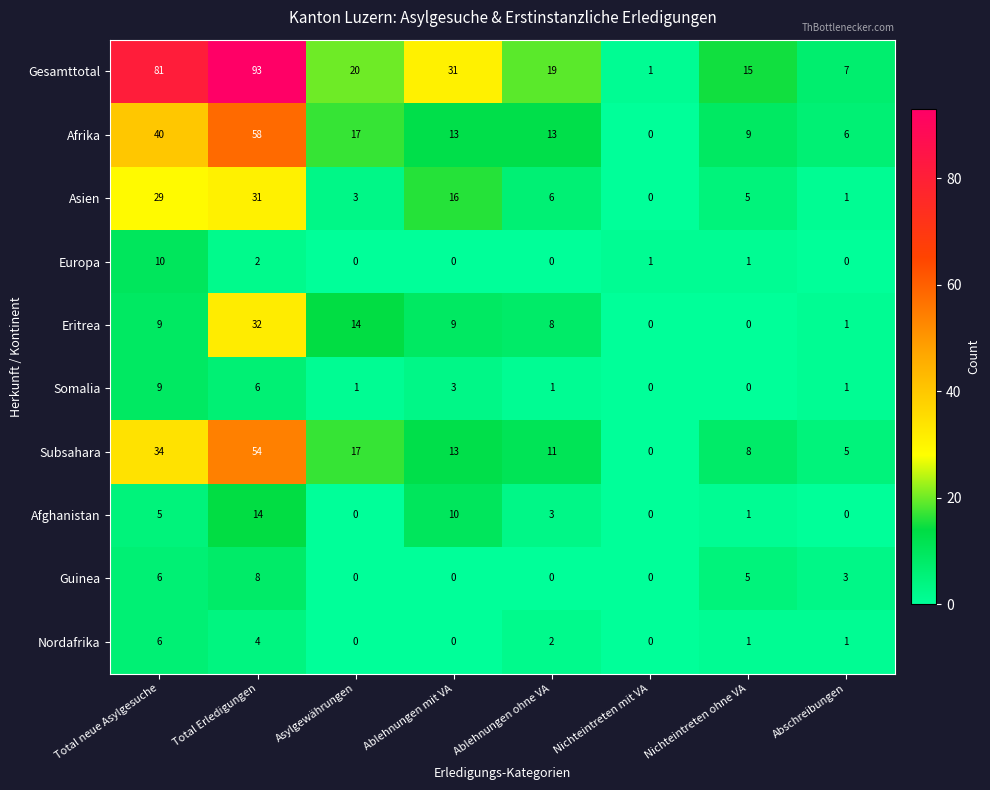

Is it true that Subsahara equals 28 at Asylgewährungen?

False